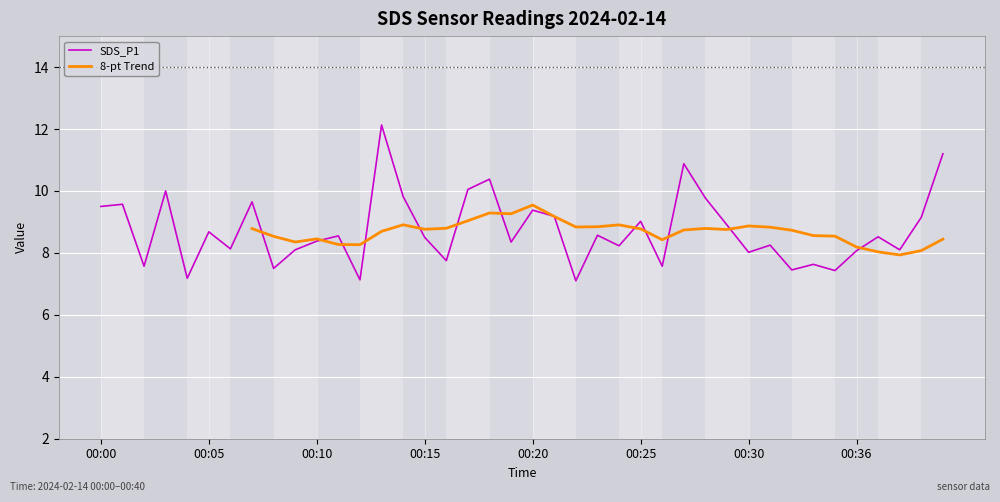

How many points are lower than both their immediate neighbors (excluding endpoints)?

14